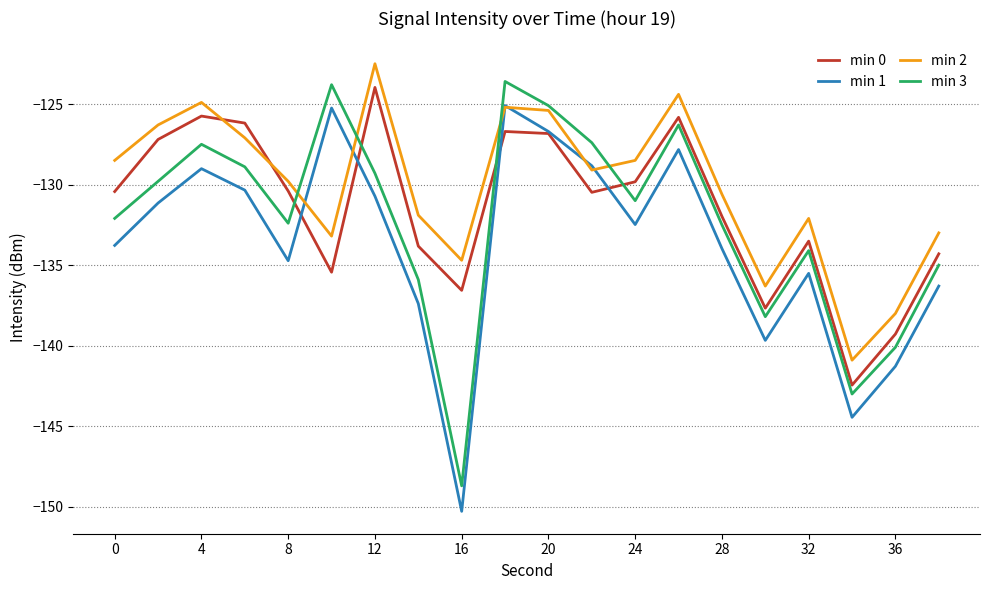

What is the lowest value of the min 2 series?

-140.9